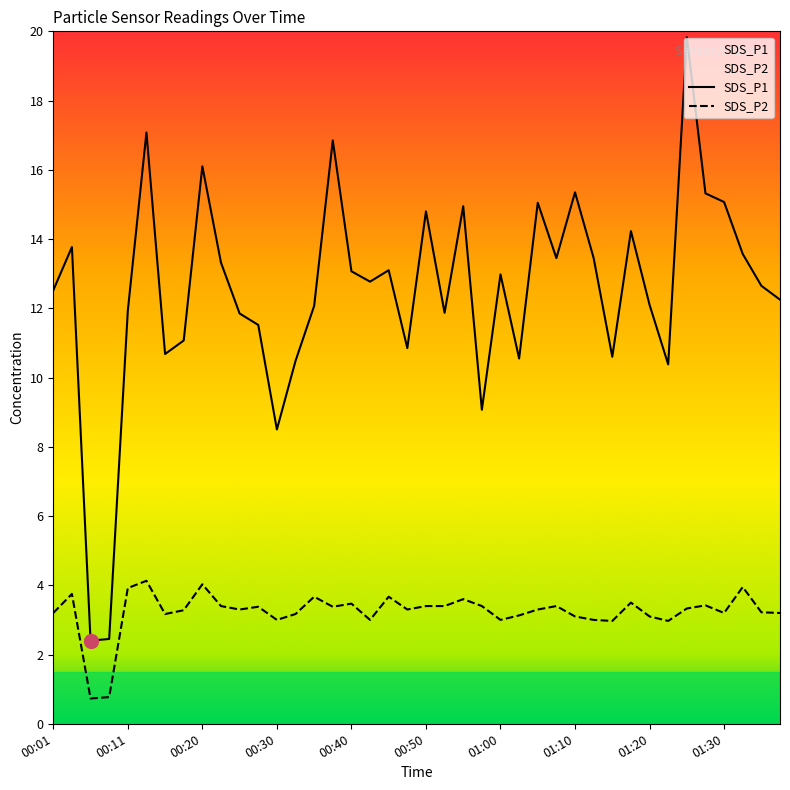

What is the maximum value shown in the chart?

19.8